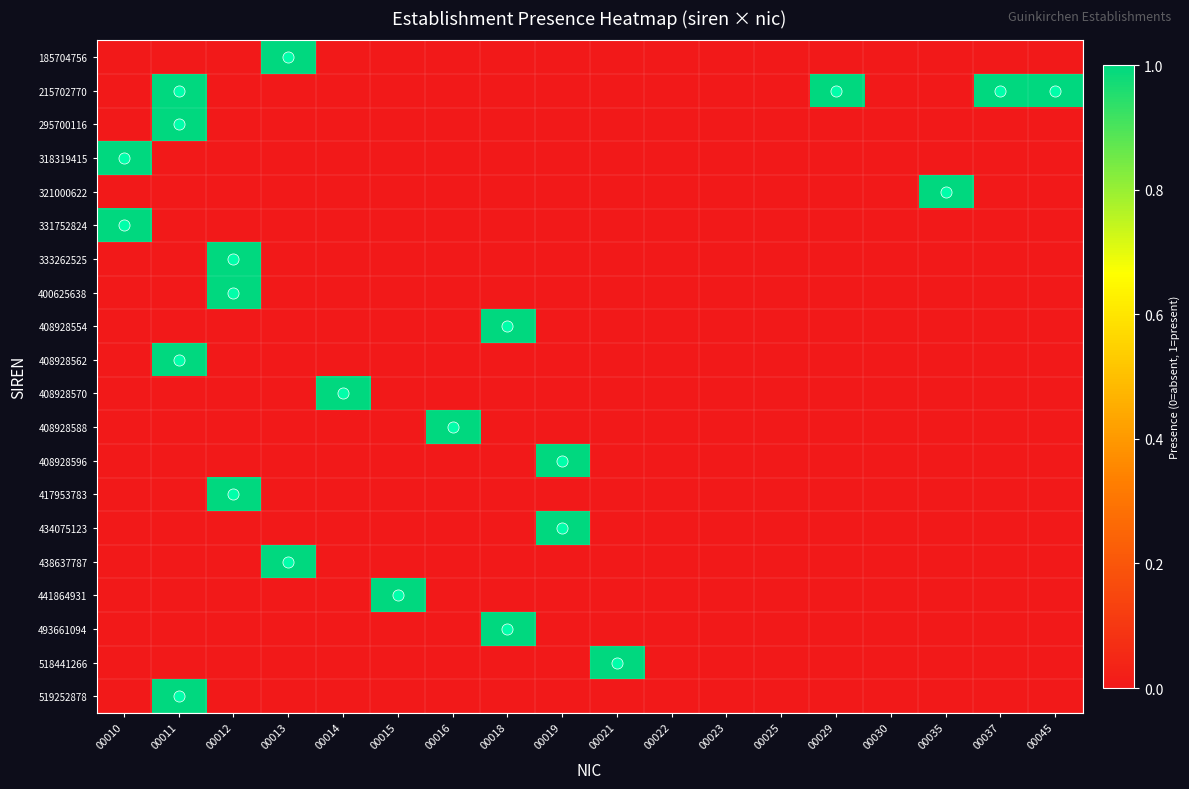

Reading left to right, what are all the values shown in this chart?

185704756: 00010=0	00011=0	00012=0	00013=1	00014=0	00015=0	00016=0	00018=0	00019=0	00021=0	00022=0	00023=0	00025=0	00029=0	00030=0	00035=0	00037=0	00045=0
215702770: 00010=0	00011=1	00012=0	00013=0	00014=0	00015=0	00016=0	00018=0	00019=0	00021=0	00022=0	00023=0	00025=0	00029=1	00030=0	00035=0	00037=1	00045=1
295700116: 00010=0	00011=1	00012=0	00013=0	00014=0	00015=0	00016=0	00018=0	00019=0	00021=0	00022=0	00023=0	00025=0	00029=0	00030=0	00035=0	00037=0	00045=0
318319415: 00010=1	00011=0	00012=0	00013=0	00014=0	00015=0	00016=0	00018=0	00019=0	00021=0	00022=0	00023=0	00025=0	00029=0	00030=0	00035=0	00037=0	00045=0
321000622: 00010=0	00011=0	00012=0	00013=0	00014=0	00015=0	00016=0	00018=0	00019=0	00021=0	00022=0	00023=0	00025=0	00029=0	00030=0	00035=1	00037=0	00045=0
331752824: 00010=1	00011=0	00012=0	00013=0	00014=0	00015=0	00016=0	00018=0	00019=0	00021=0	00022=0	00023=0	00025=0	00029=0	00030=0	00035=0	00037=0	00045=0
333262525: 00010=0	00011=0	00012=1	00013=0	00014=0	00015=0	00016=0	00018=0	00019=0	00021=0	00022=0	00023=0	00025=0	00029=0	00030=0	00035=0	00037=0	00045=0
400625638: 00010=0	00011=0	00012=1	00013=0	00014=0	00015=0	00016=0	00018=0	00019=0	00021=0	00022=0	00023=0	00025=0	00029=0	00030=0	00035=0	00037=0	00045=0
408928554: 00010=0	00011=0	00012=0	00013=0	00014=0	00015=0	00016=0	00018=1	00019=0	00021=0	00022=0	00023=0	00025=0	00029=0	00030=0	00035=0	00037=0	00045=0
408928562: 00010=0	00011=1	00012=0	00013=0	00014=0	00015=0	00016=0	00018=0	00019=0	00021=0	00022=0	00023=0	00025=0	00029=0	00030=0	00035=0	00037=0	00045=0
408928570: 00010=0	00011=0	00012=0	00013=0	00014=1	00015=0	00016=0	00018=0	00019=0	00021=0	00022=0	00023=0	00025=0	00029=0	00030=0	00035=0	00037=0	00045=0
408928588: 00010=0	00011=0	00012=0	00013=0	00014=0	00015=0	00016=1	00018=0	00019=0	00021=0	00022=0	00023=0	00025=0	00029=0	00030=0	00035=0	00037=0	00045=0
408928596: 00010=0	00011=0	00012=0	00013=0	00014=0	00015=0	00016=0	00018=0	00019=1	00021=0	00022=0	00023=0	00025=0	00029=0	00030=0	00035=0	00037=0	00045=0
417953783: 00010=0	00011=0	00012=1	00013=0	00014=0	00015=0	00016=0	00018=0	00019=0	00021=0	00022=0	00023=0	00025=0	00029=0	00030=0	00035=0	00037=0	00045=0
434075123: 00010=0	00011=0	00012=0	00013=0	00014=0	00015=0	00016=0	00018=0	00019=1	00021=0	00022=0	00023=0	00025=0	00029=0	00030=0	00035=0	00037=0	00045=0
438637787: 00010=0	00011=0	00012=0	00013=1	00014=0	00015=0	00016=0	00018=0	00019=0	00021=0	00022=0	00023=0	00025=0	00029=0	00030=0	00035=0	00037=0	00045=0
441864931: 00010=0	00011=0	00012=0	00013=0	00014=0	00015=1	00016=0	00018=0	00019=0	00021=0	00022=0	00023=0	00025=0	00029=0	00030=0	00035=0	00037=0	00045=0
493661094: 00010=0	00011=0	00012=0	00013=0	00014=0	00015=0	00016=0	00018=1	00019=0	00021=0	00022=0	00023=0	00025=0	00029=0	00030=0	00035=0	00037=0	00045=0
518441266: 00010=0	00011=0	00012=0	00013=0	00014=0	00015=0	00016=0	00018=0	00019=0	00021=1	00022=0	00023=0	00025=0	00029=0	00030=0	00035=0	00037=0	00045=0
519252878: 00010=0	00011=1	00012=0	00013=0	00014=0	00015=0	00016=0	00018=0	00019=0	00021=0	00022=0	00023=0	00025=0	00029=0	00030=0	00035=0	00037=0	00045=0